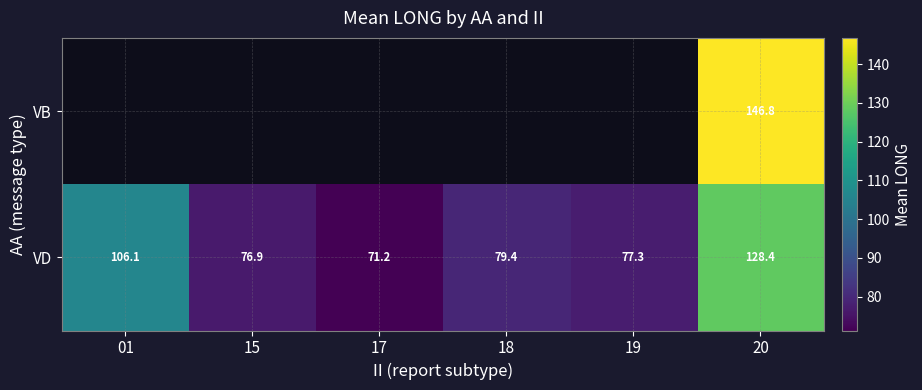

Rank the series at 20 from highest to lowest value.

VB, VD